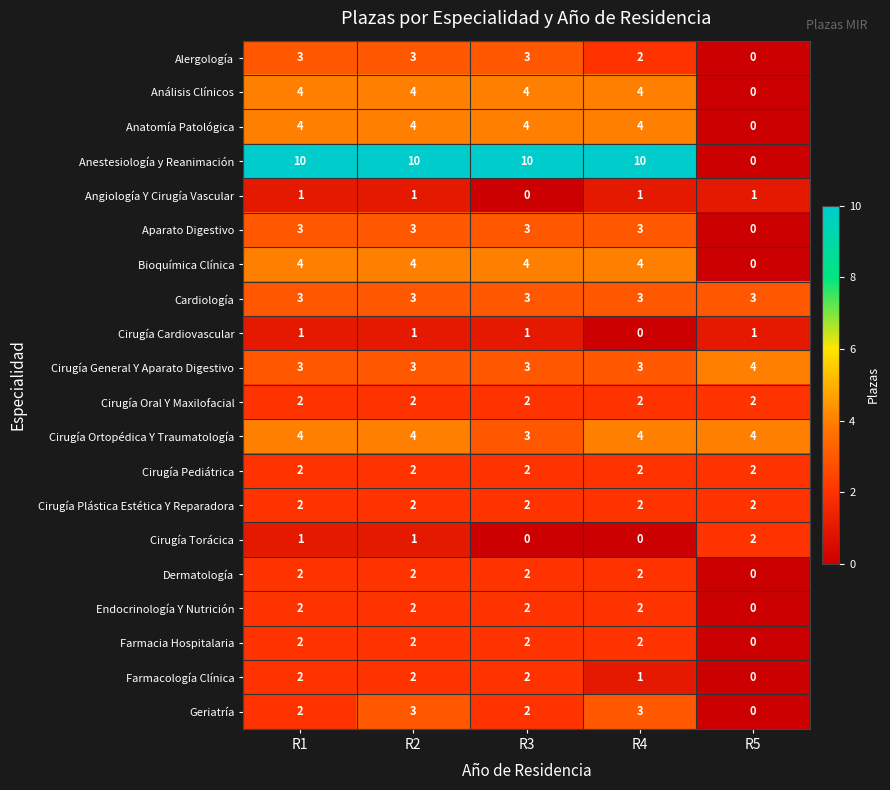

What is the sum of all Aparato Digestivo values?

12